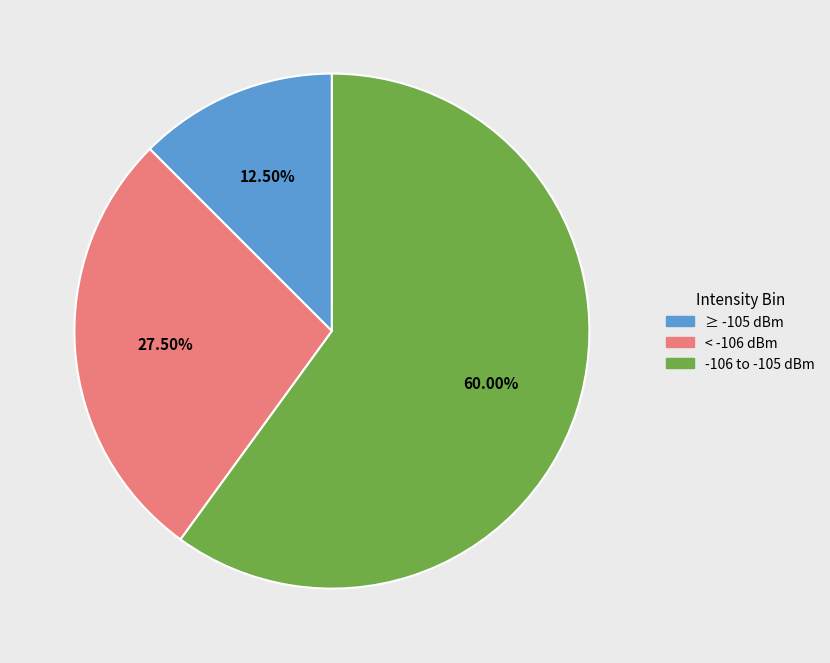

How many slices are in this pie chart?

3